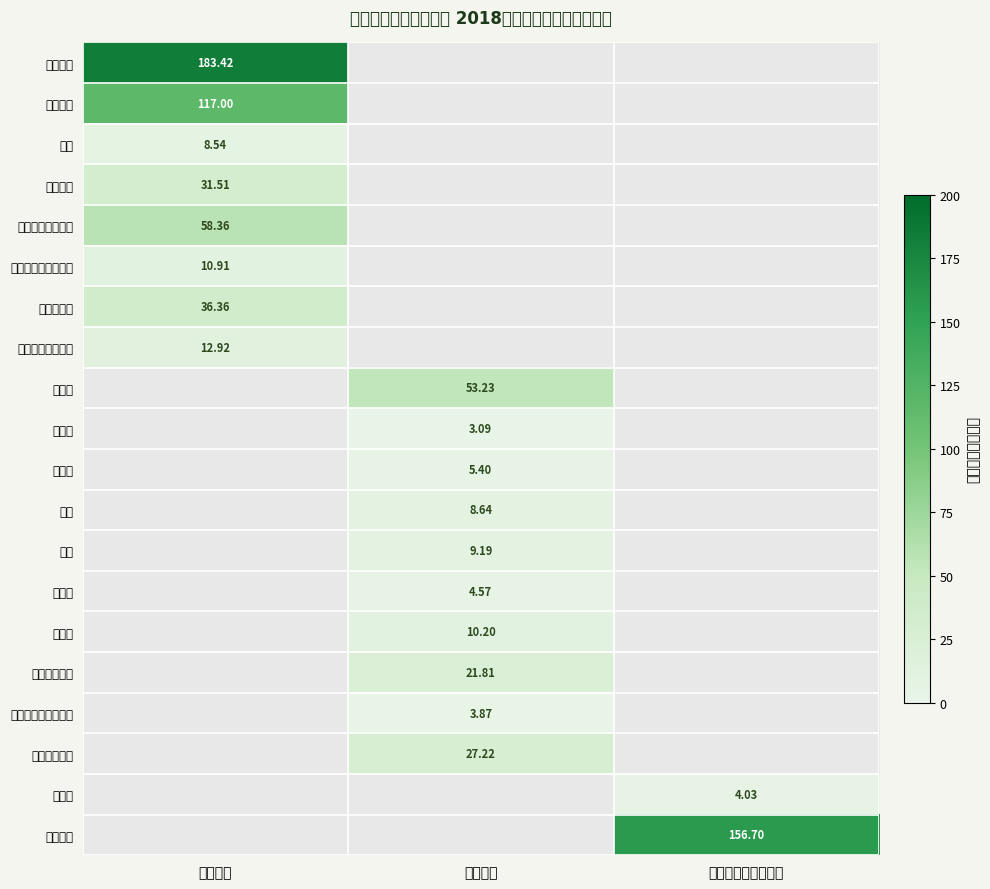

Which label corresponds to the smallest value in the chart?

公用经费